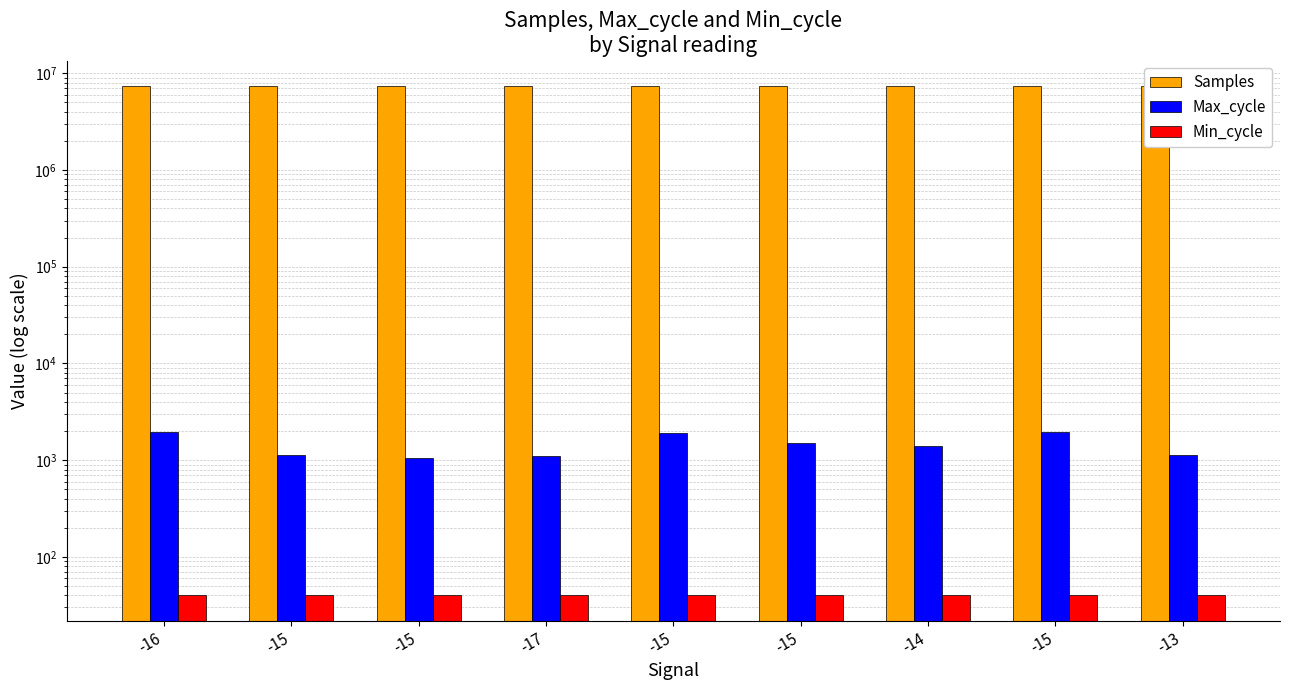

How many bars are there in each group?

3